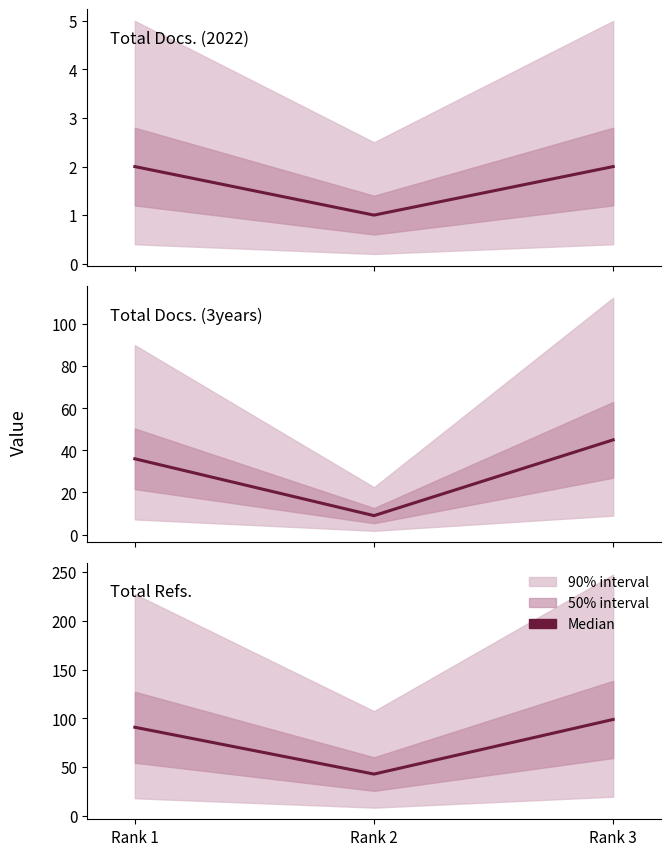

Is it true that Total Docs. (2022) equals 1 at Rank 2?

False